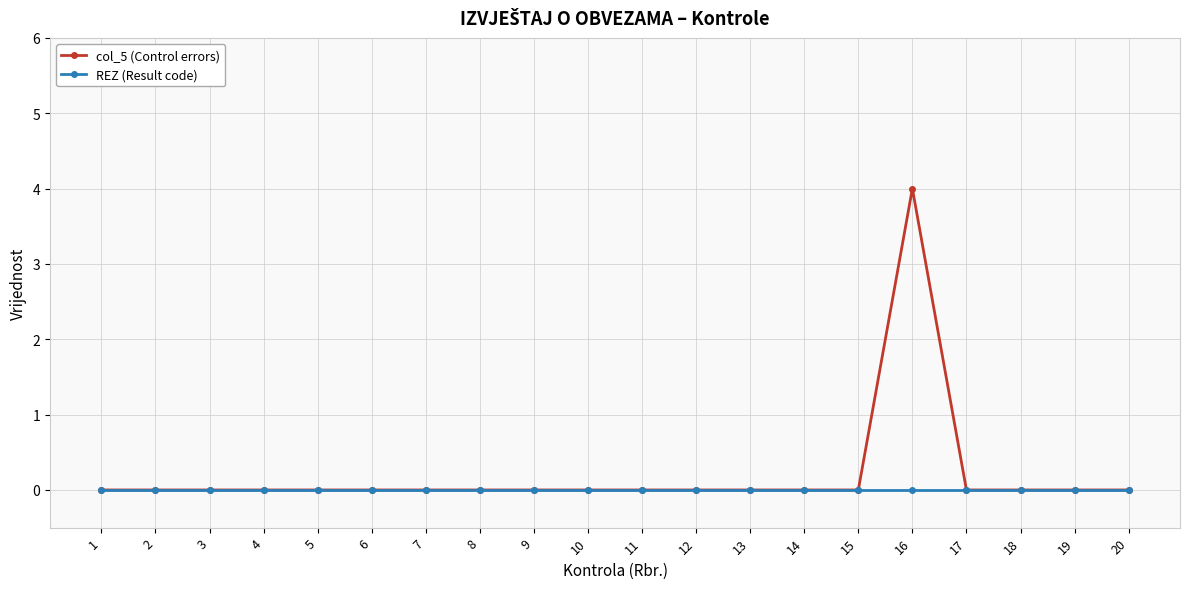

Which series has the widest spread of values?

col_5 (Control errors)